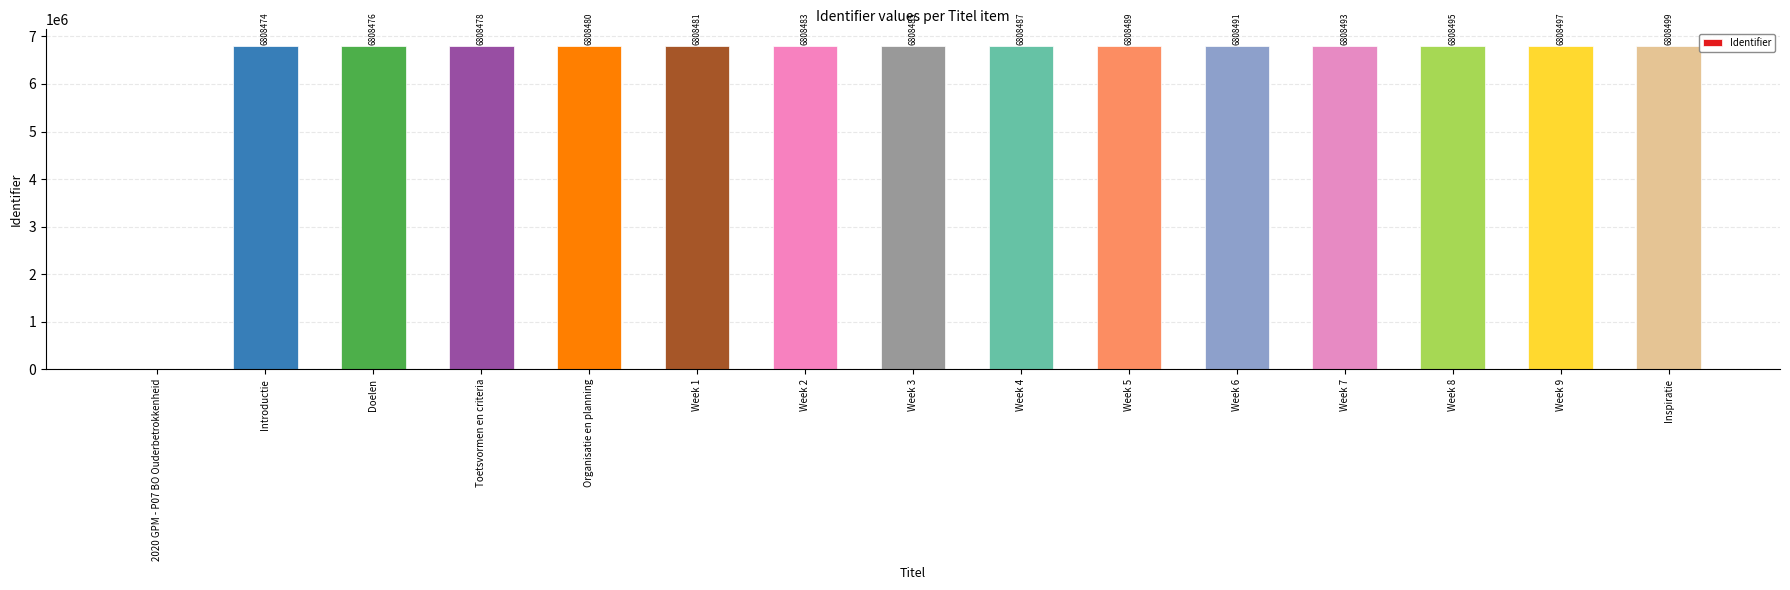

Reading left to right, what are all the values shown in this chart?

0	6808474	6808476	6808478	6808480	6808481	6808483	6808485	6808487	6808489	6808491	6808493	6808495	6808497	6808499